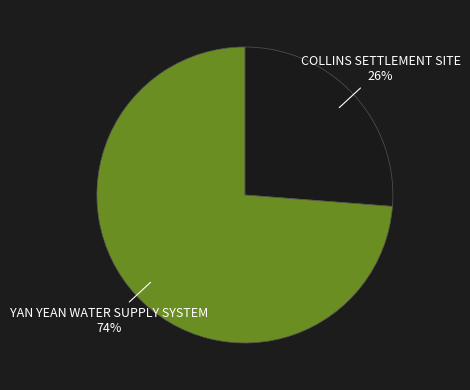

The YAN YEAN WATER SUPPLY SYSTEM slice represents 63% of the pie. True or false?

False